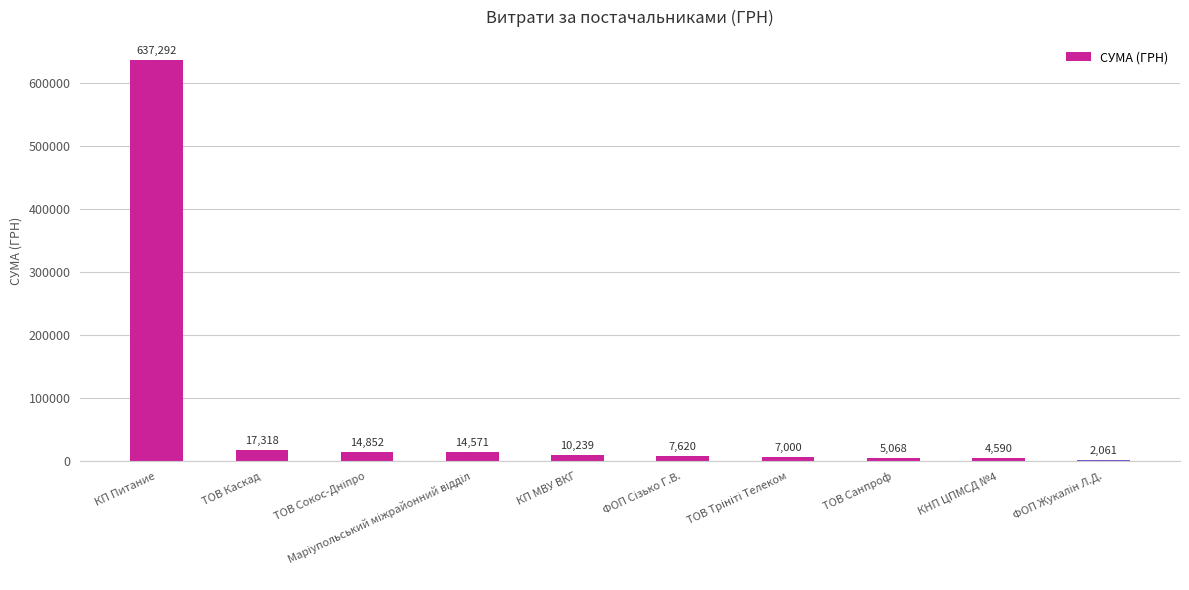

What is the average value?

72061.1